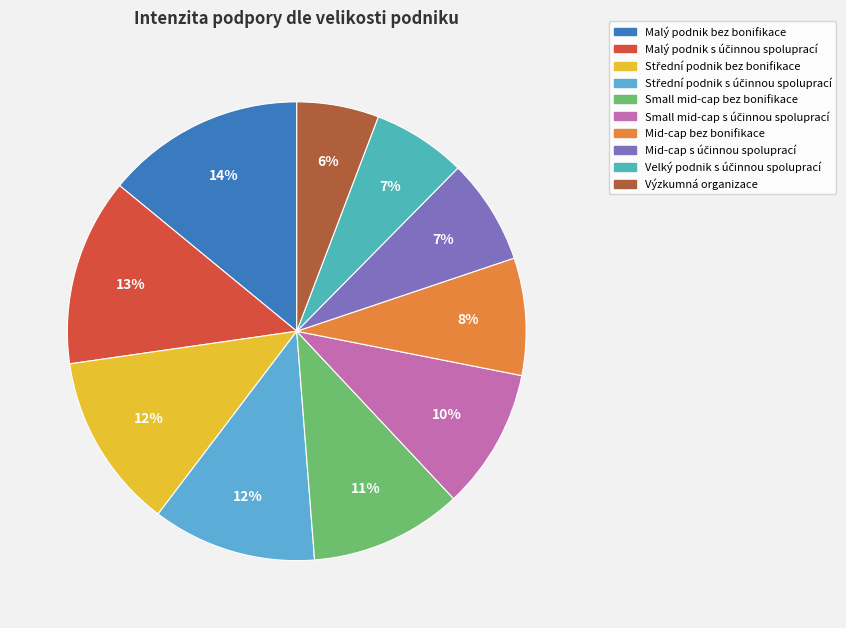

Is it true that Mid-cap s účinnou spoluprací is 7% of the pie?

True